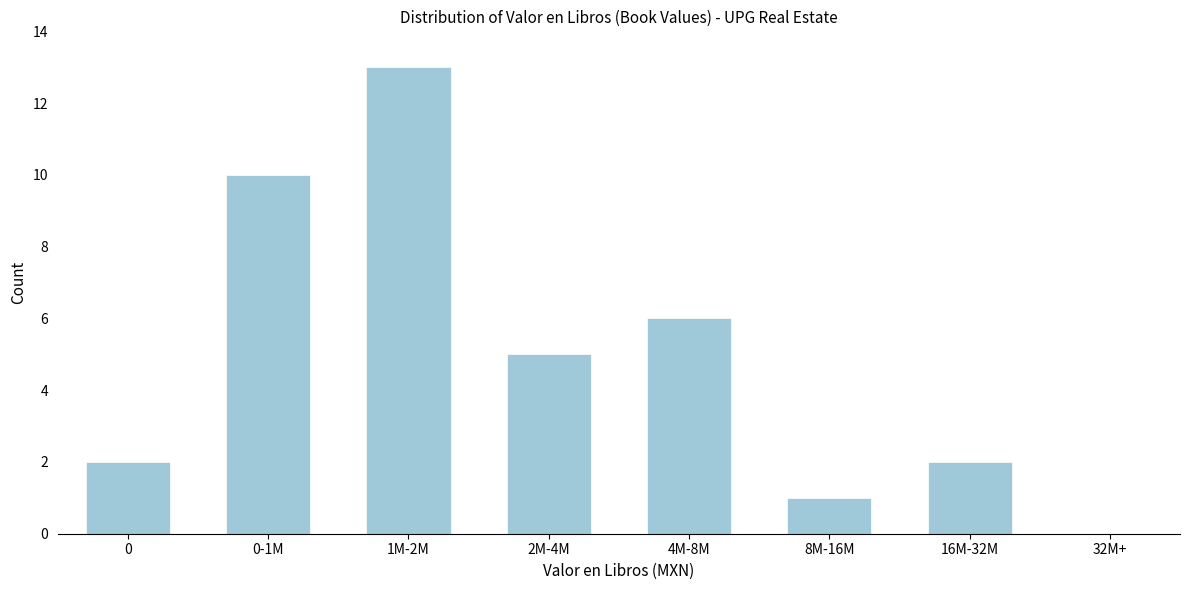

Reading left to right, what are all the values shown in this chart?

0=2	0-1M=10	1M-2M=13	2M-4M=5	4M-8M=6	8M-16M=1	16M-32M=2	32M+=0